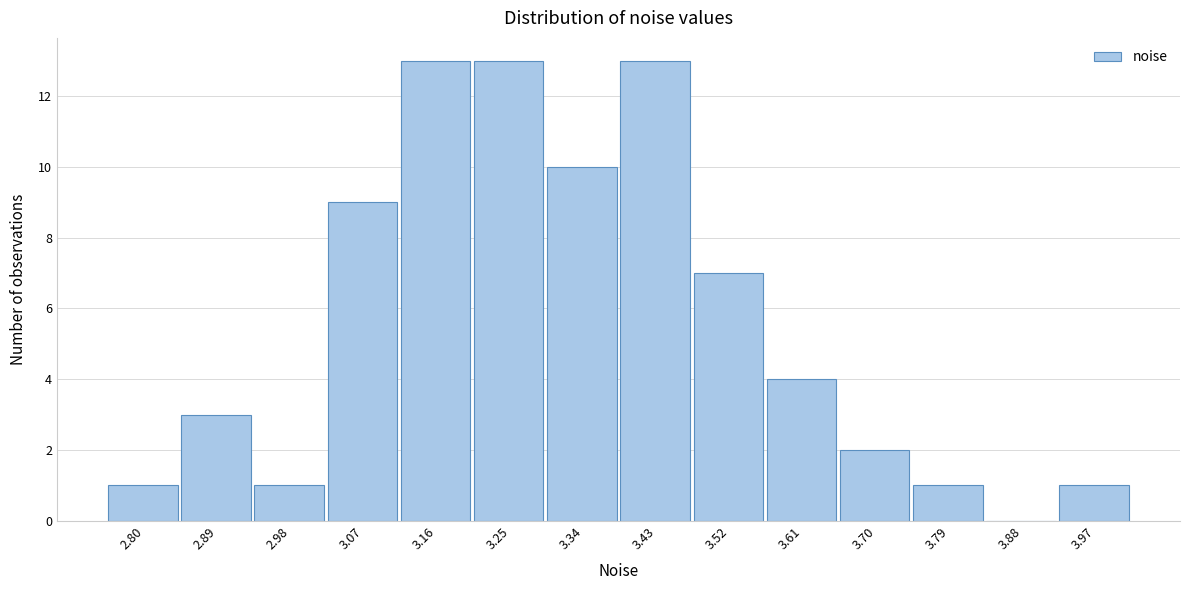

At which label is the value closest to 6?

3.52